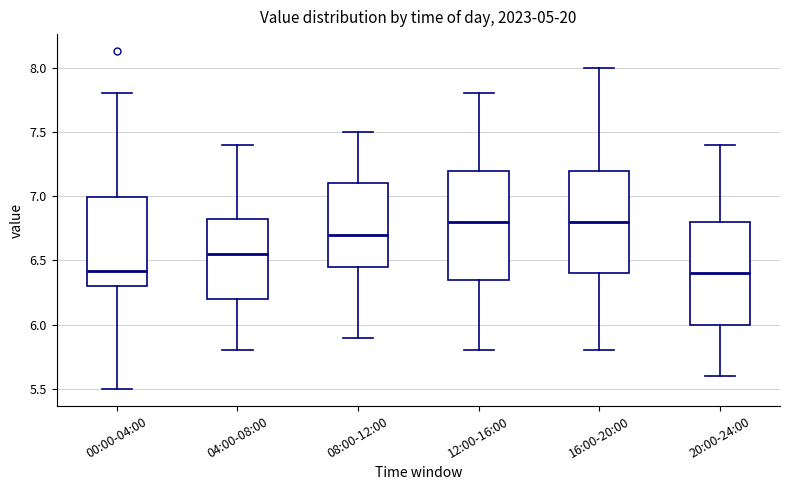

Reading left to right, transcribe this box plot: for each box, give where its median line is, the range the box spans, and where its two whiskers end, as read against the y-axis. The values are not printed on the chart, so give them approximately, as read against the axis.

00:00-04:00: median 6.40, box 6.30 to 7.00, whiskers 5.50 to 7.80
04:00-08:00: median 6.55, box 6.20 to 6.85, whiskers 5.80 to 7.40
08:00-12:00: median 6.70, box 6.45 to 7.10, whiskers 5.90 to 7.50
12:00-16:00: median 6.80, box 6.35 to 7.20, whiskers 5.80 to 7.80
16:00-20:00: median 6.80, box 6.40 to 7.20, whiskers 5.80 to 8.00
20:00-24:00: median 6.40, box 6.00 to 6.80, whiskers 5.60 to 7.40